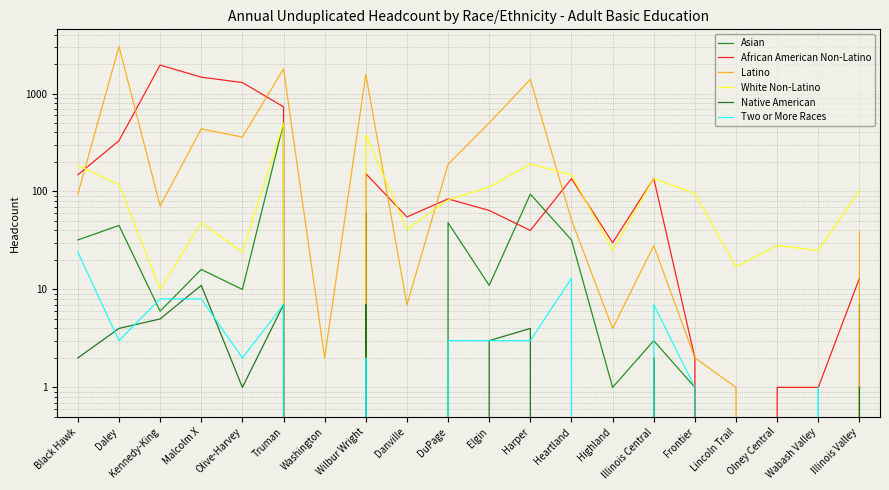

True or false: Two or More Races has a value of 1 at Frontier.

True